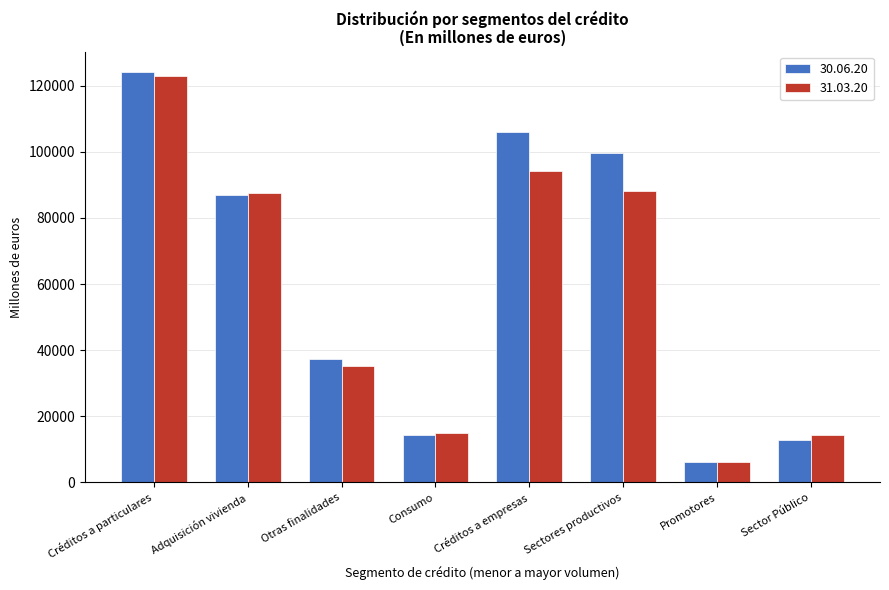

What is the maximum value shown in the chart?

124152.1